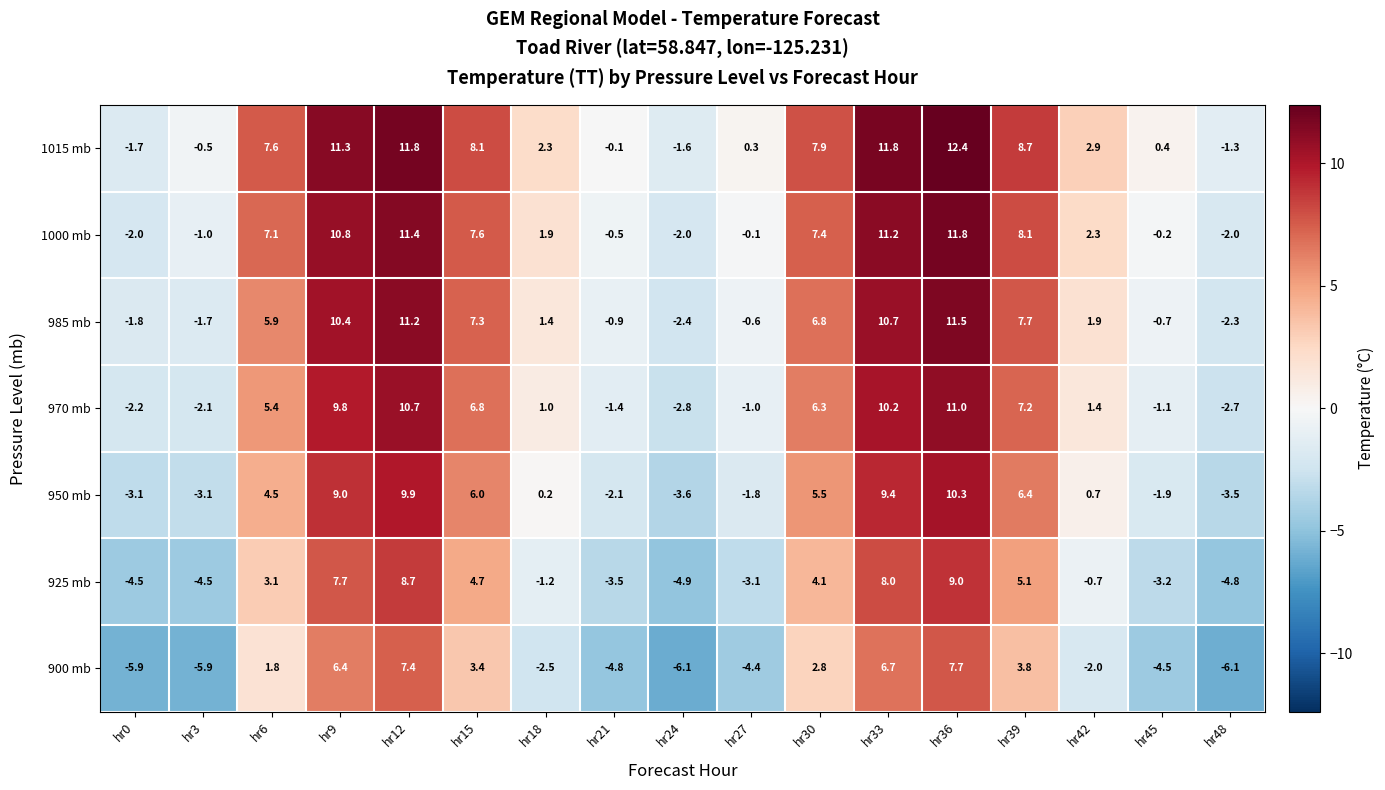

Rank the series at hr3 from highest to lowest value.

1015 mb, 1000 mb, 985 mb, 970 mb, 950 mb, 925 mb, 900 mb